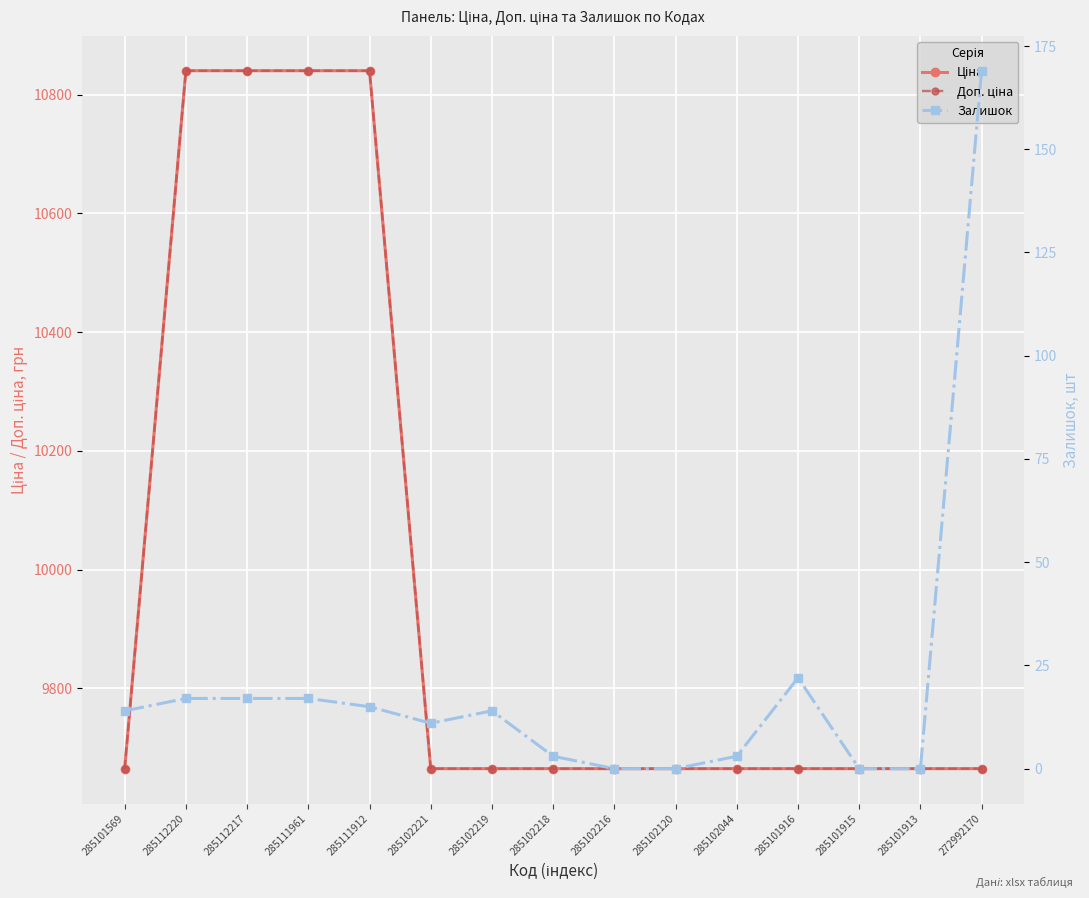

Which series changed the most between 285102120 and 285101913?

Ціна